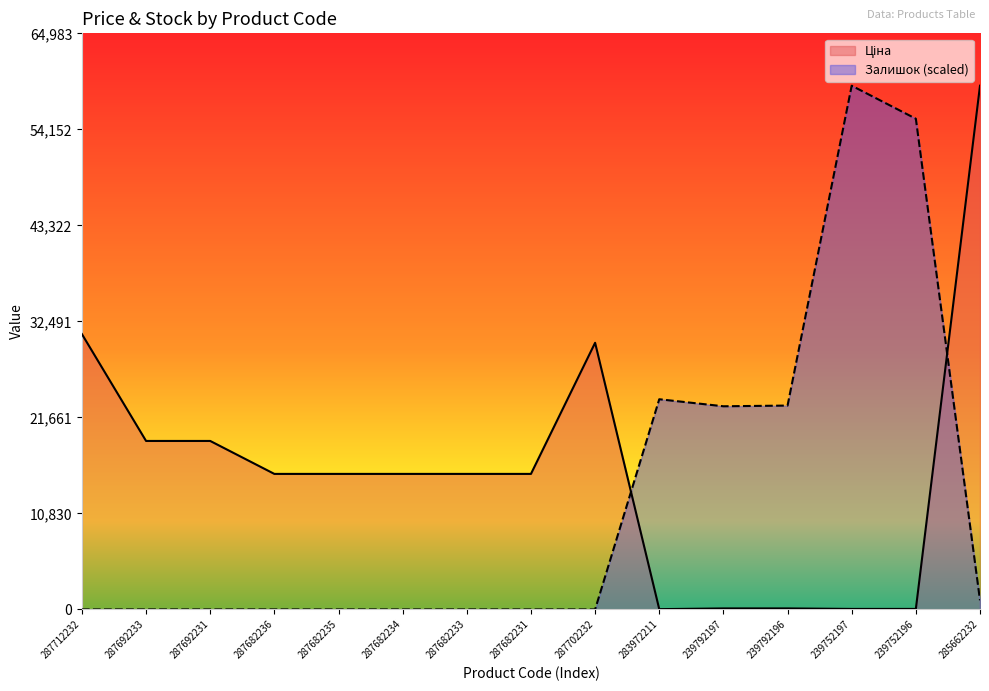

Reading left to right, transcribe all the data shown in this chart.

Ціна: 31058.4	19005.7	19005.7	15288.0	15288.0	15288.0	15288.0	15288.0	30077.8	32.0	115.4	115.4	57.7	57.7	59075.7
Залишок: 0.0	0.0	0.0	0.0	0.0	0.0	0.0	0.0	0.0	23709.6	22916.6	22995.9	59075.7	55348.8	1030.9